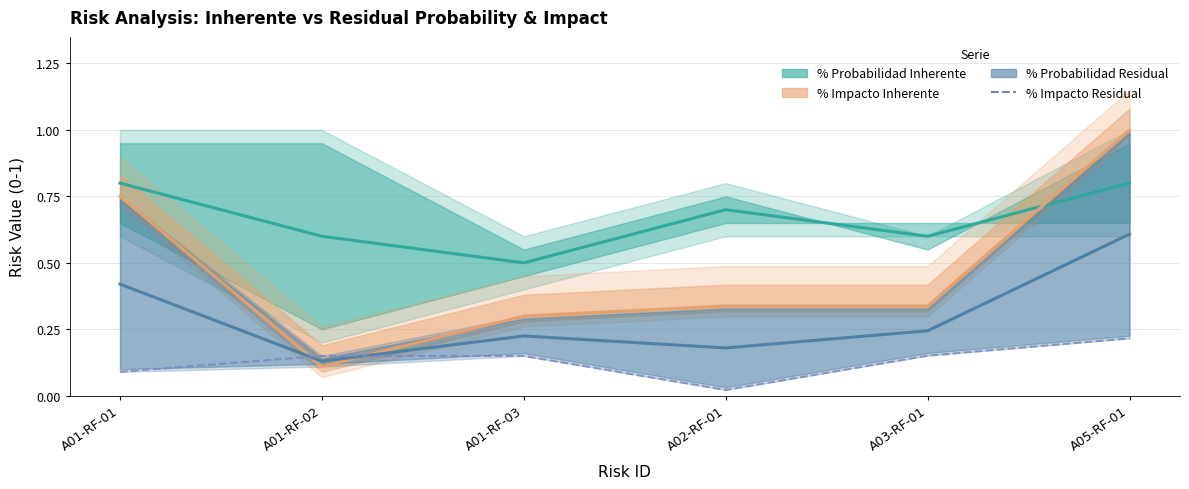

Where is the data nearest to the value 0?

A02-RF-01